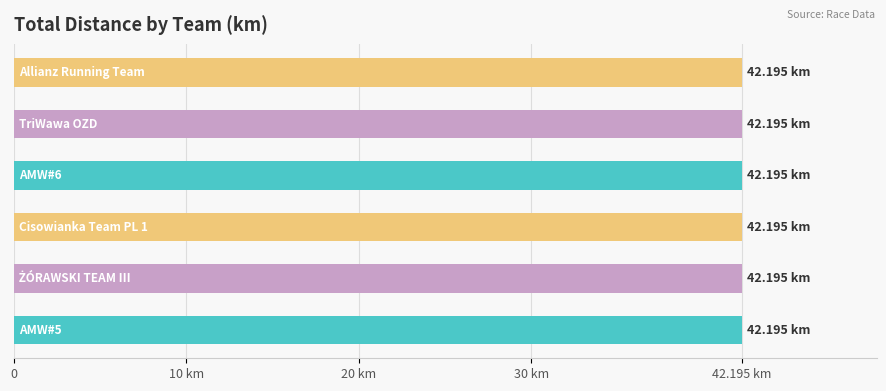

Which category has the lowest value in the Leg 5 (km) series?

AMW#5